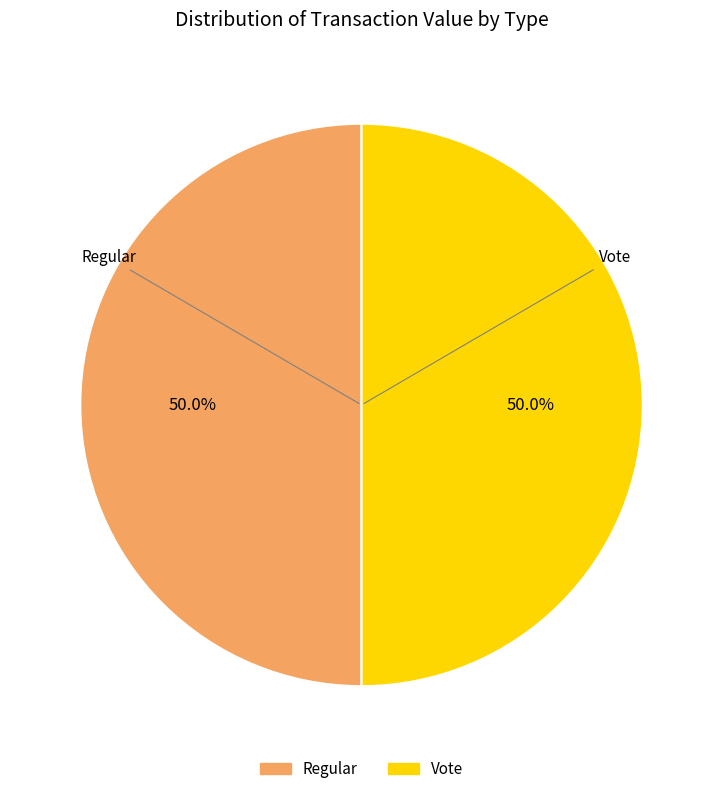

How many segments does this pie chart have?

2